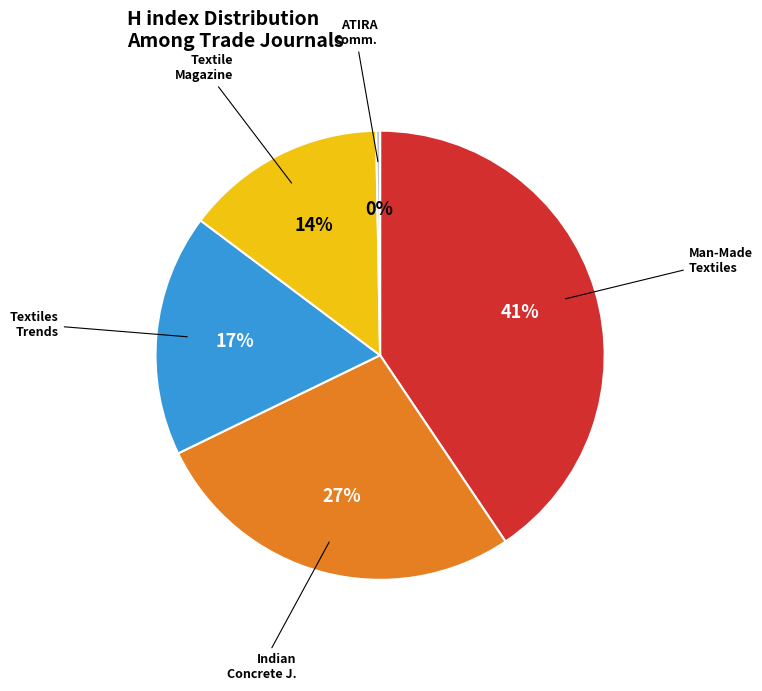

Is there a majority slice in this chart?

No